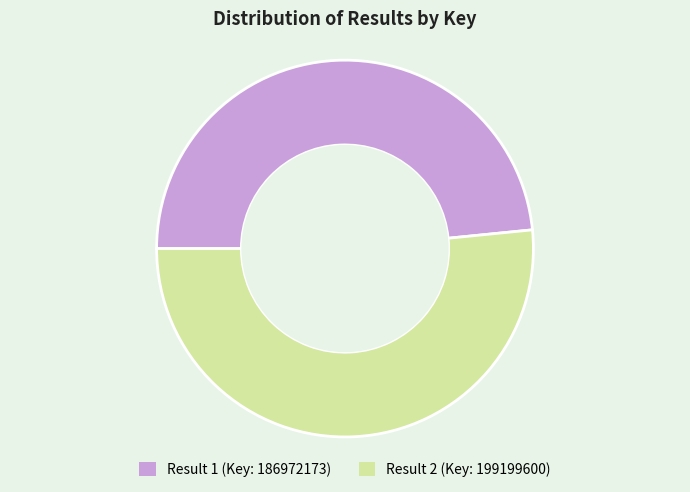

Is there any slice that represents more than half of the pie?

Yes